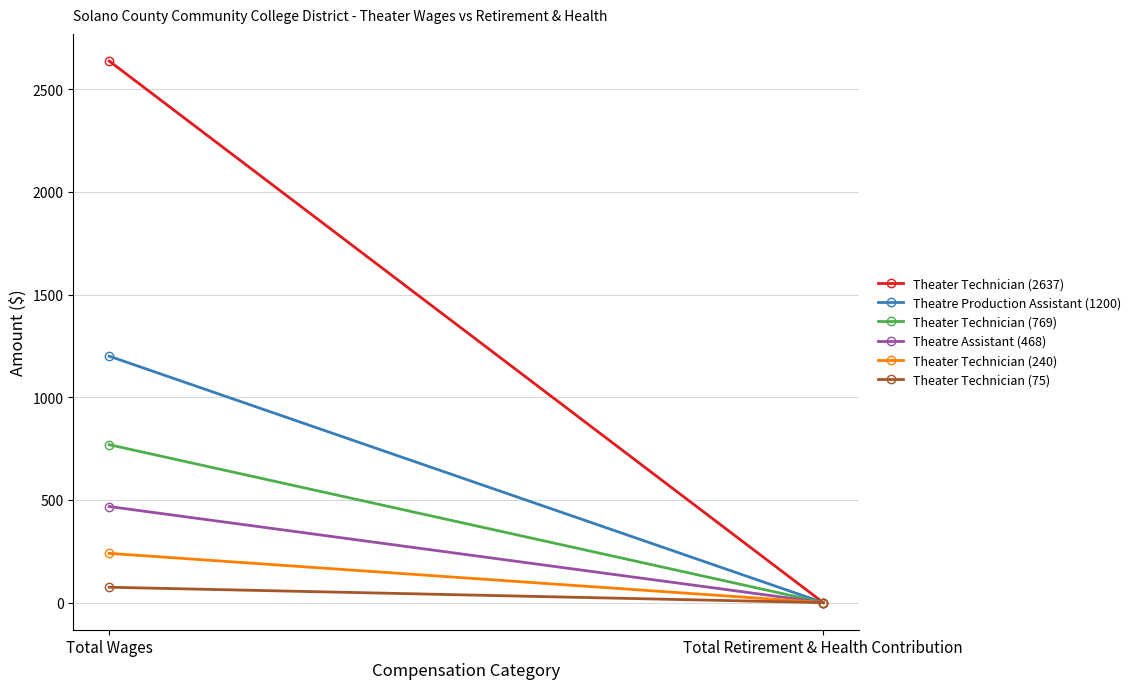

Reading left to right, transcribe all the data shown in this chart.

Theater Technician (2637): Total Wages=2637	Total Retirement & Health Contribution=0
Theatre Production Assistant (1200): Total Wages=1200	Total Retirement & Health Contribution=0
Theater Technician (769): Total Wages=769	Total Retirement & Health Contribution=0
Theatre Assistant (468): Total Wages=468	Total Retirement & Health Contribution=0
Theater Technician (240): Total Wages=240	Total Retirement & Health Contribution=0
Theater Technician (75): Total Wages=75	Total Retirement & Health Contribution=0